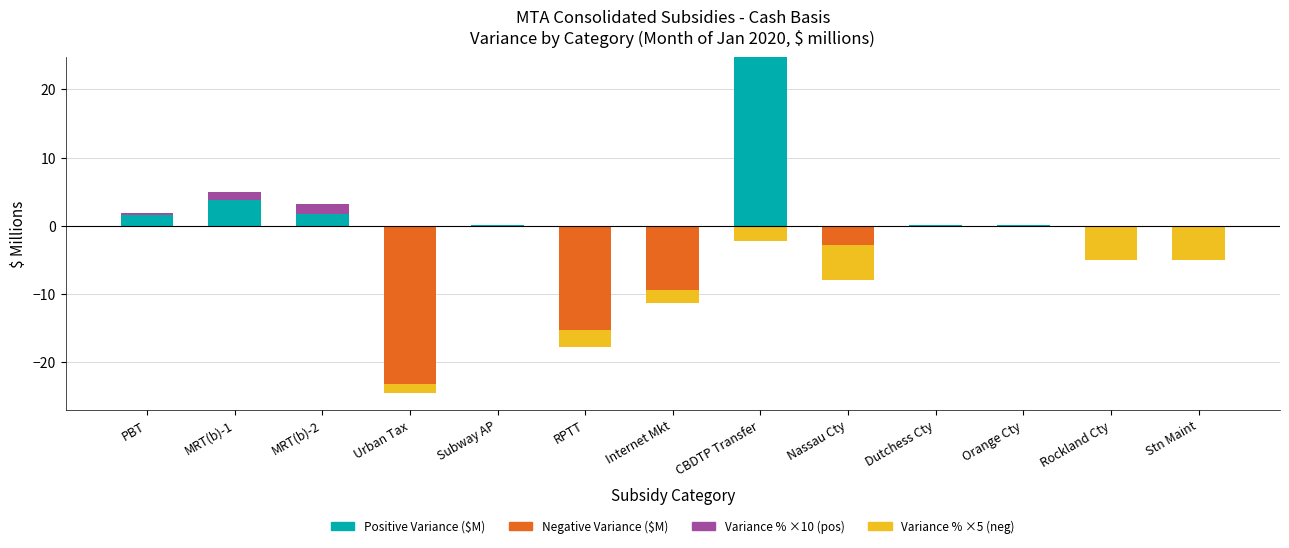

At which category does the chart reach its minimum across all series?

Urban Tax